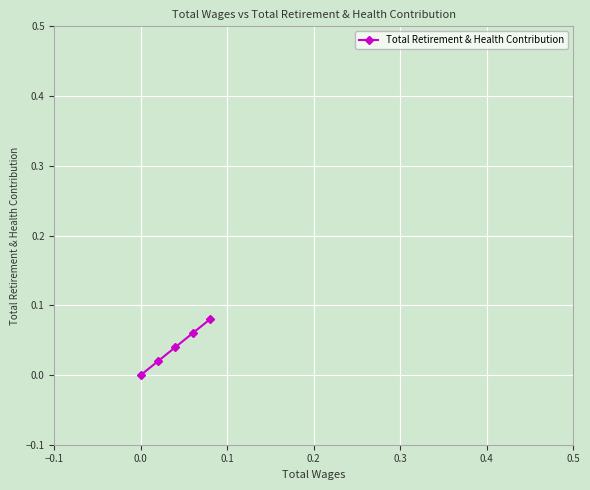

True or false: the data has more than 1 interior local peaks.

False